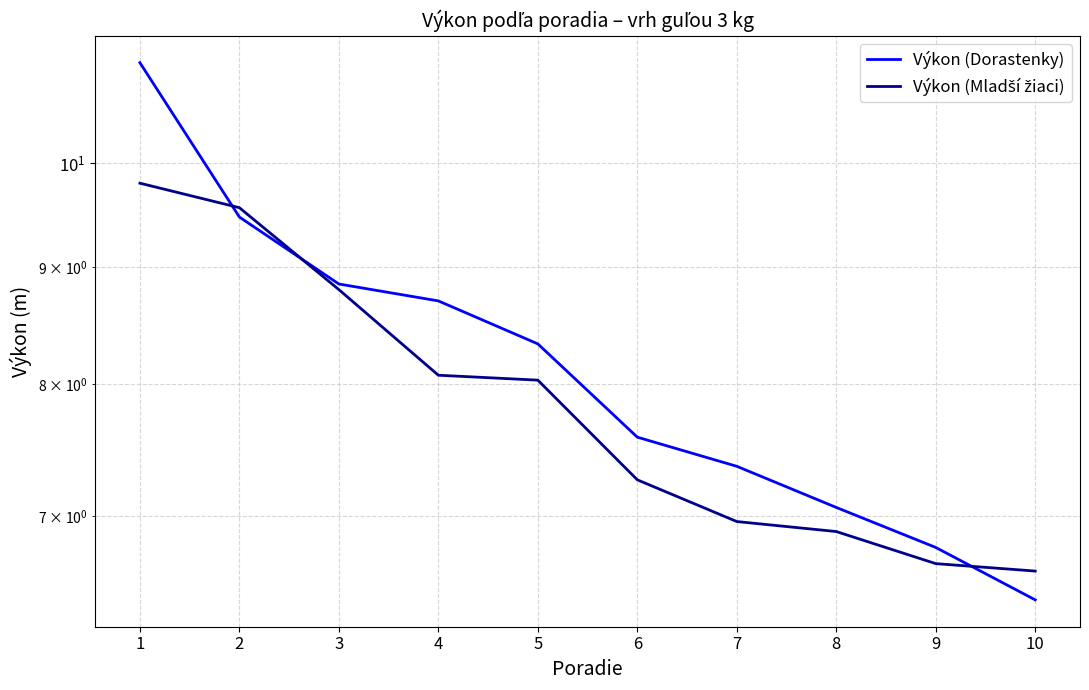

What are all the series names shown in the legend?

Výkon (Dorastenky), Výkon (Mladší žiaci)